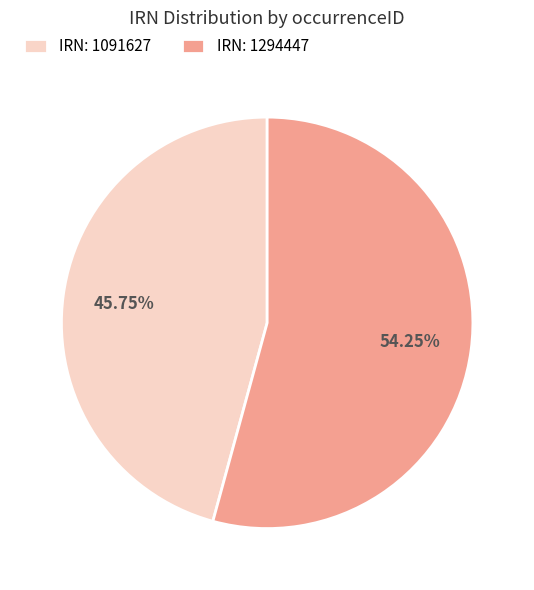

Between IRN: 1294447 and IRN: 1091627, which is larger?

IRN: 1294447